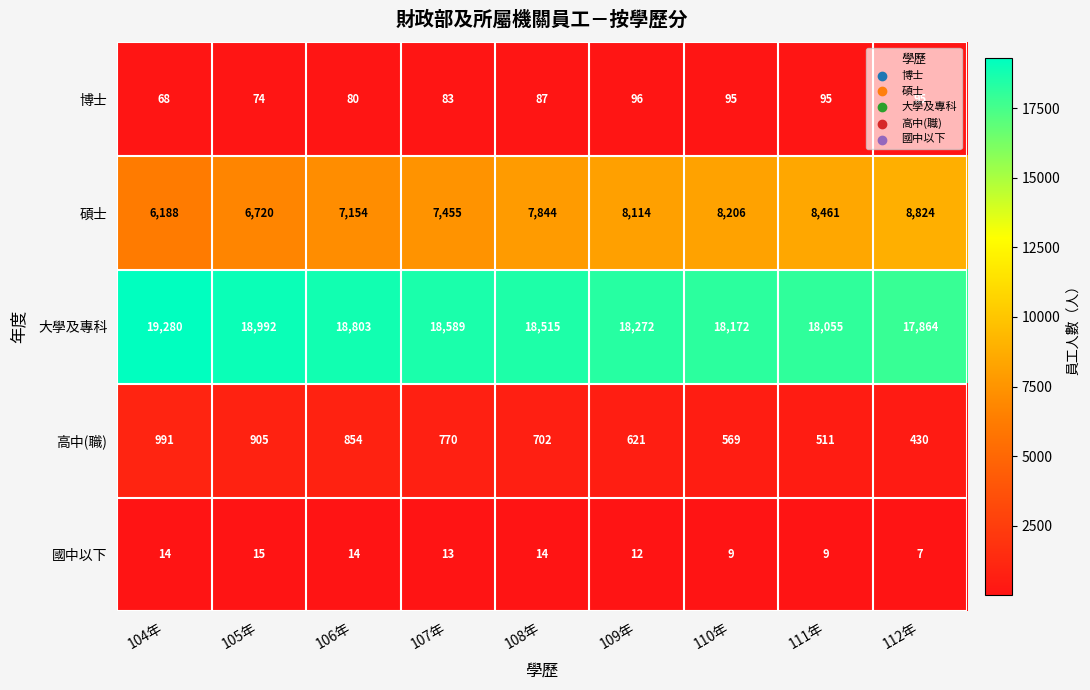

Which series changed the most between 104年 and 112年?

碩士